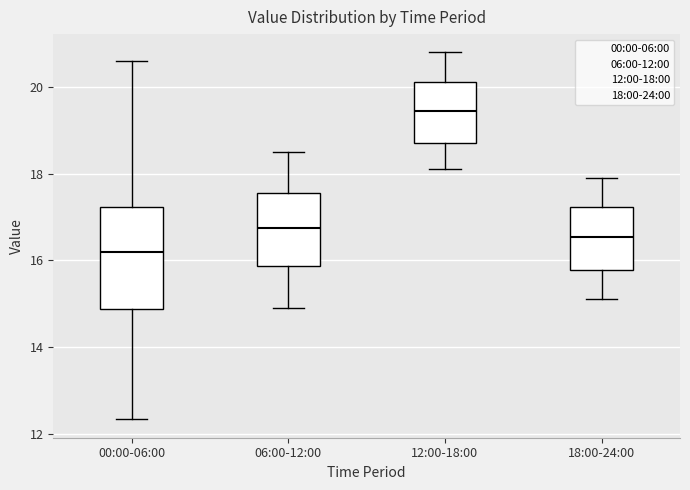

Which box is the tallest, from its lower edge to its upper edge?

00:00-06:00